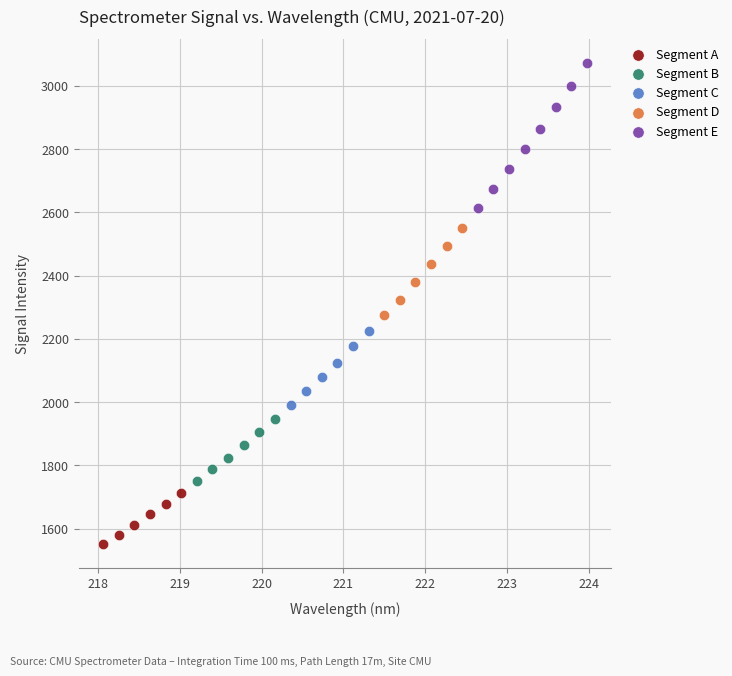

Which series reaches the minimum Y coordinate?

Segment A